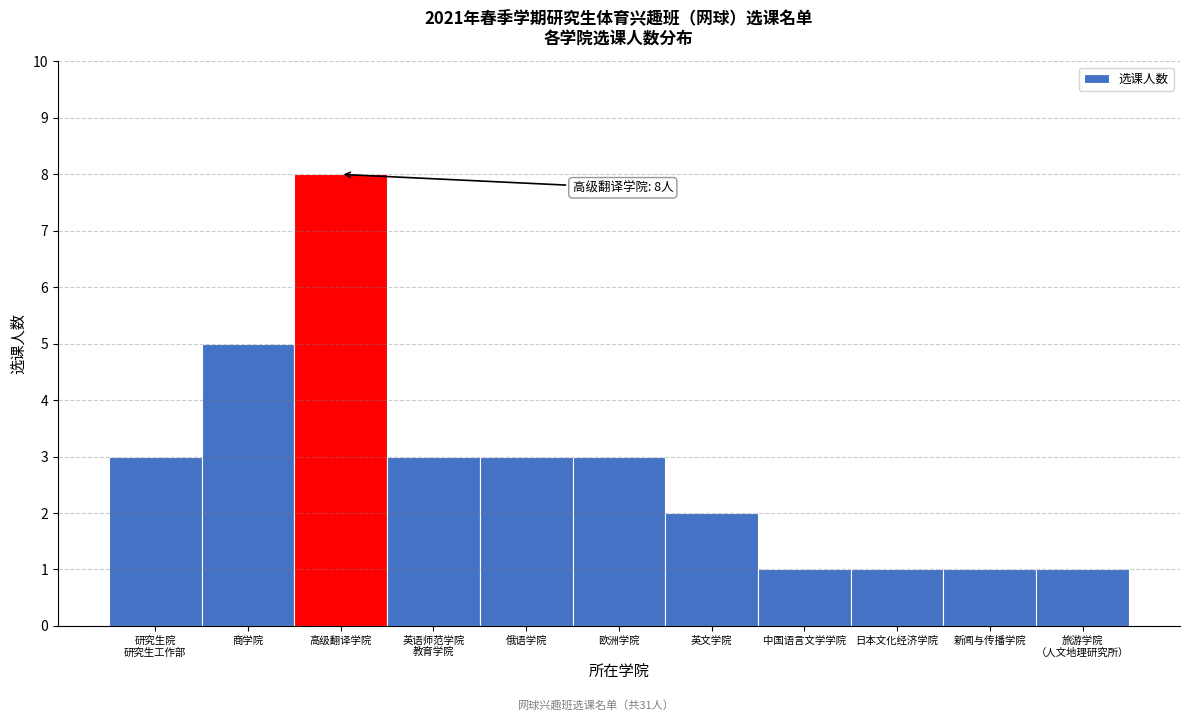

Reading left to right, extract all data points from this chart.

3	5	8	3	3	3	2	1	1	1	1